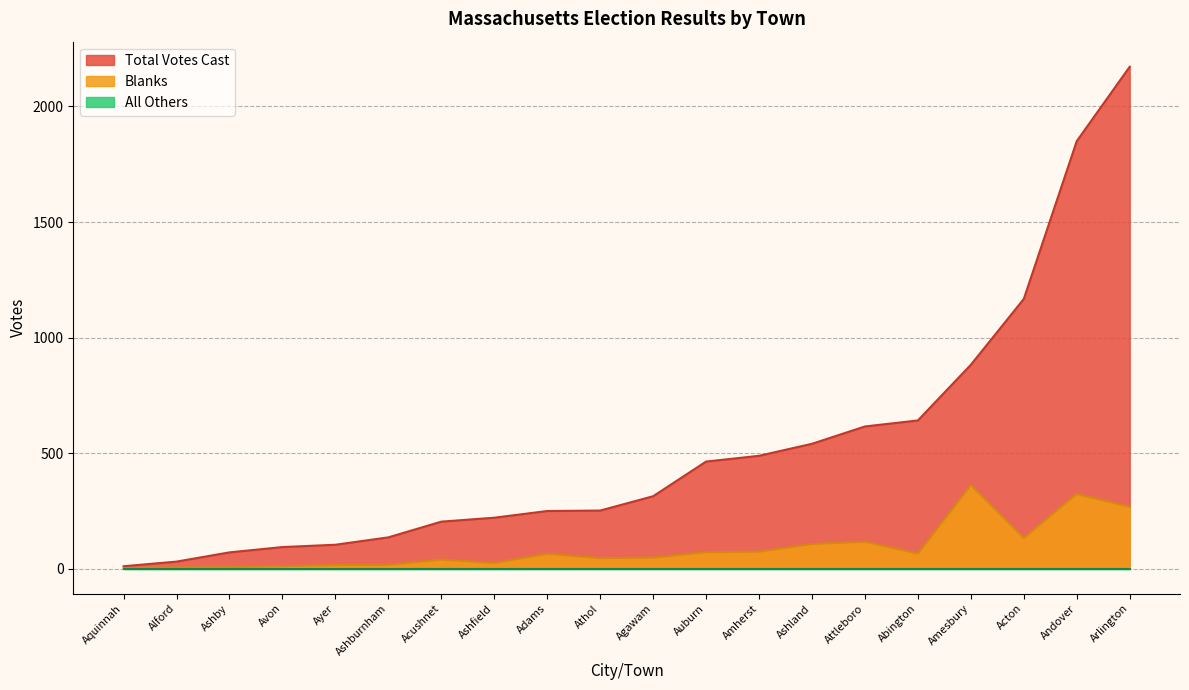

Is it true that Blanks equals 3 at Aquinnah?

False